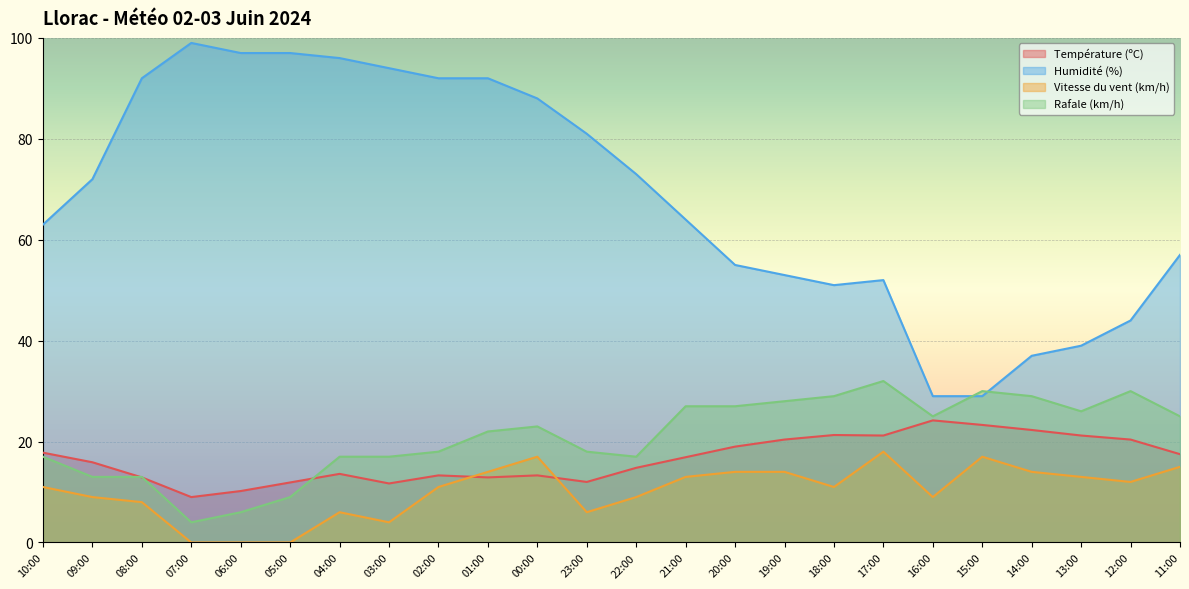

True or false: Rafale (km/h) has a value of 24.2 at 02:00.

False